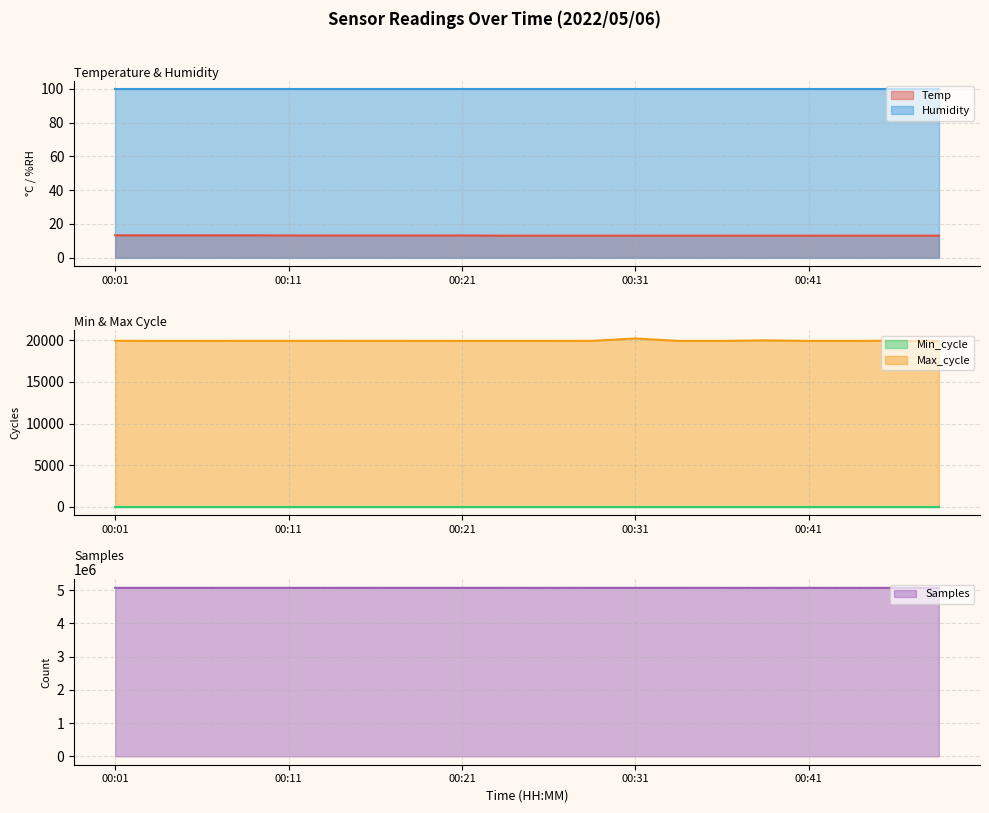

True or false: Temp and Samples intersect in this chart.

False